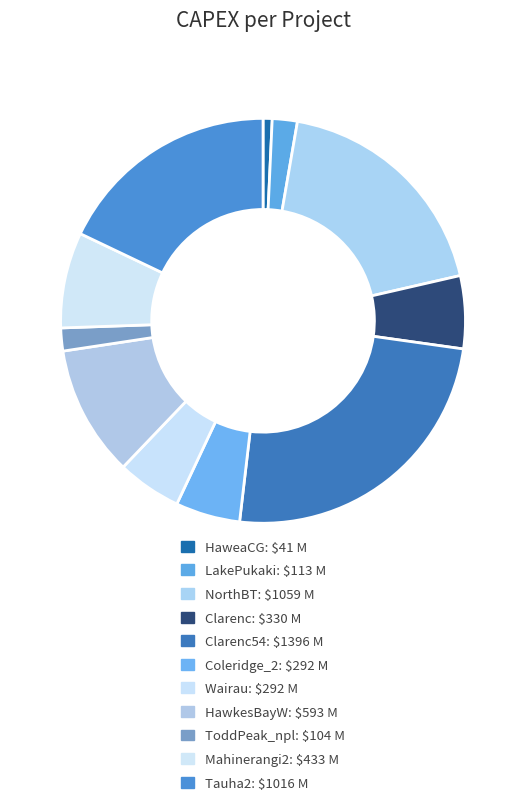

How many slices are in this pie chart?

11